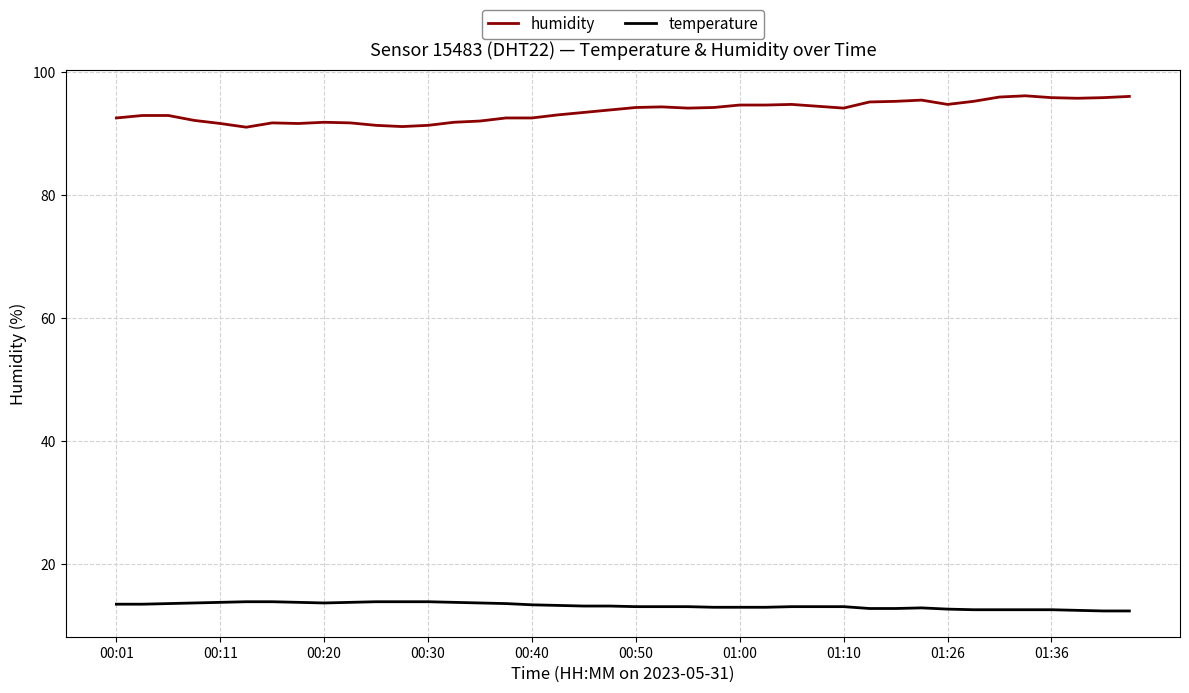

What is the smallest value displayed?

12.4